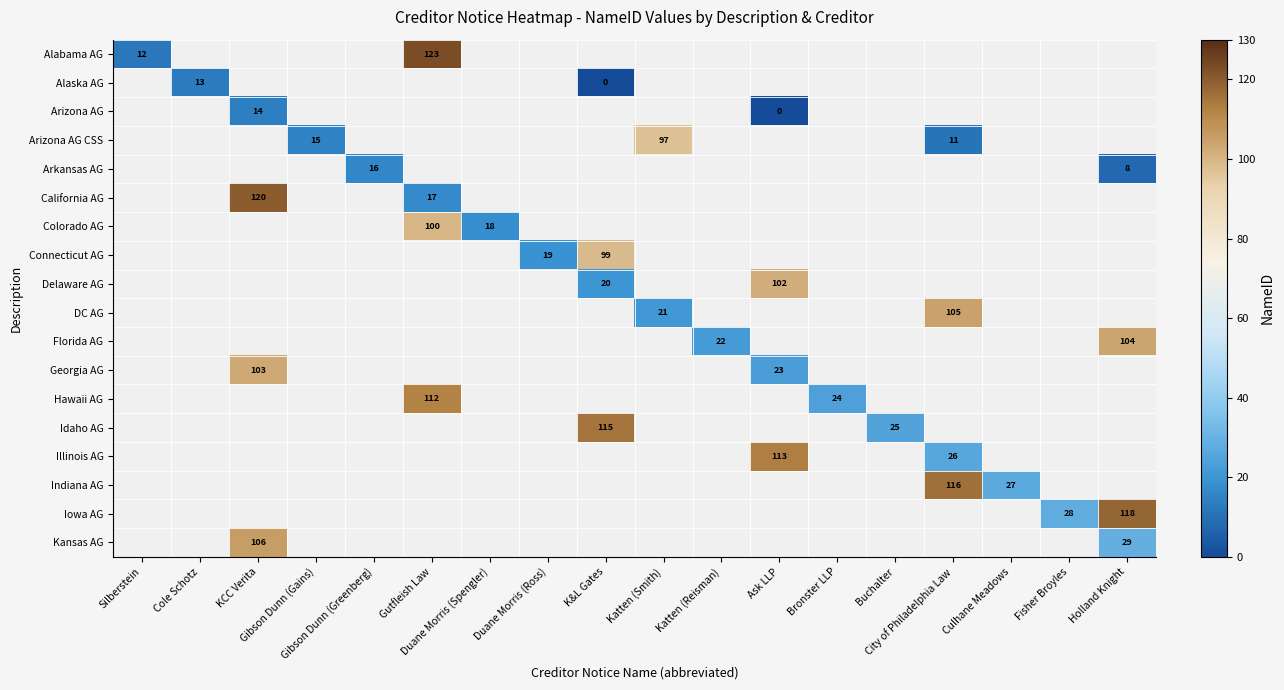

At how many categories does at least one series exceed 53?

7